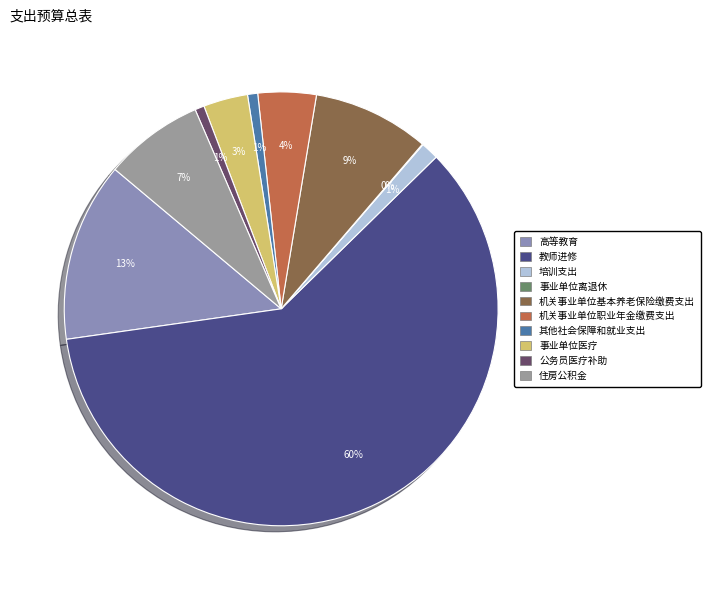

To the nearest percent, what is the combined percentage of 住房公积金 and 其他社会保障和就业支出?

8%